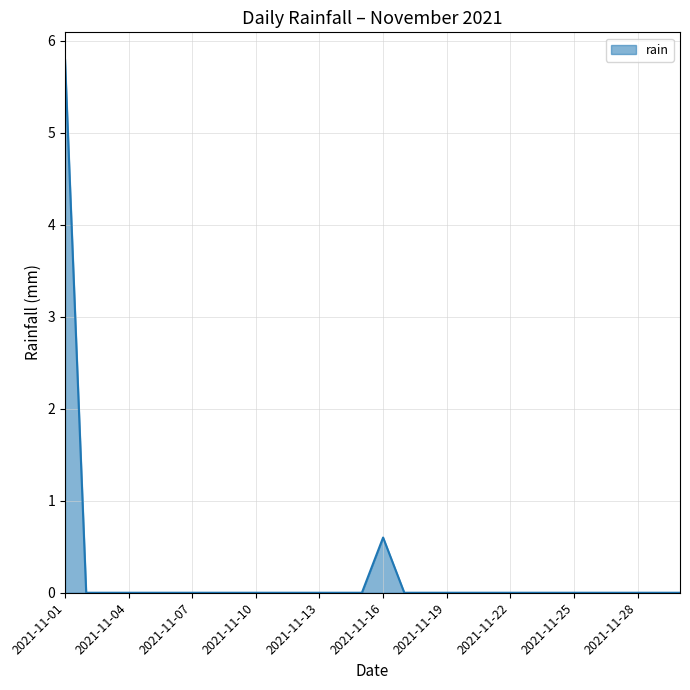

What is the greatest value displayed?

5.8